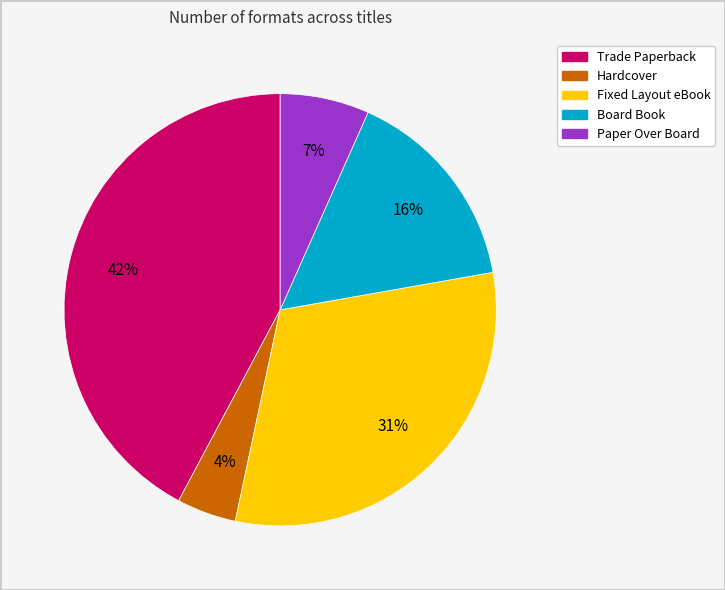

Rank the categories by value from lowest to highest.

Hardcover, Paper Over Board, Board Book, Fixed Layout eBook, Trade Paperback